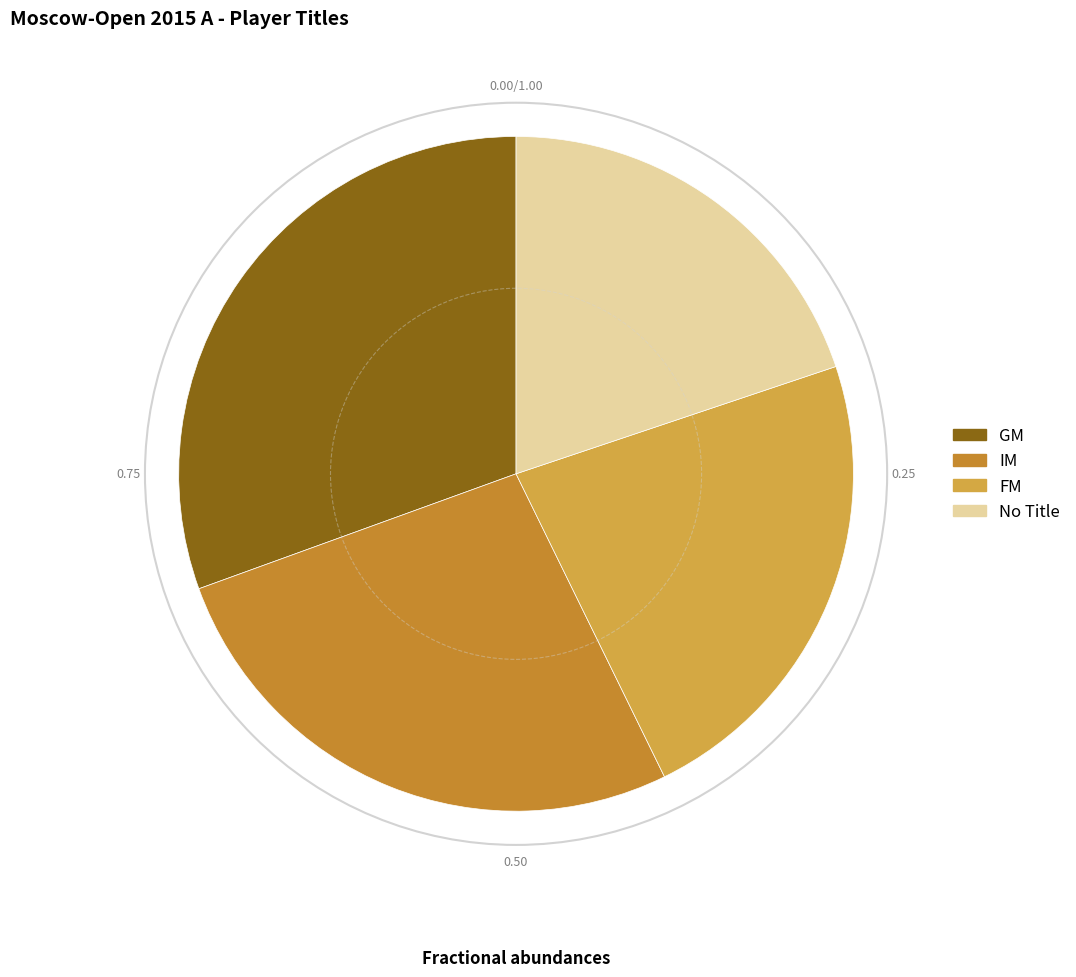

How many slices are in this pie chart?

4